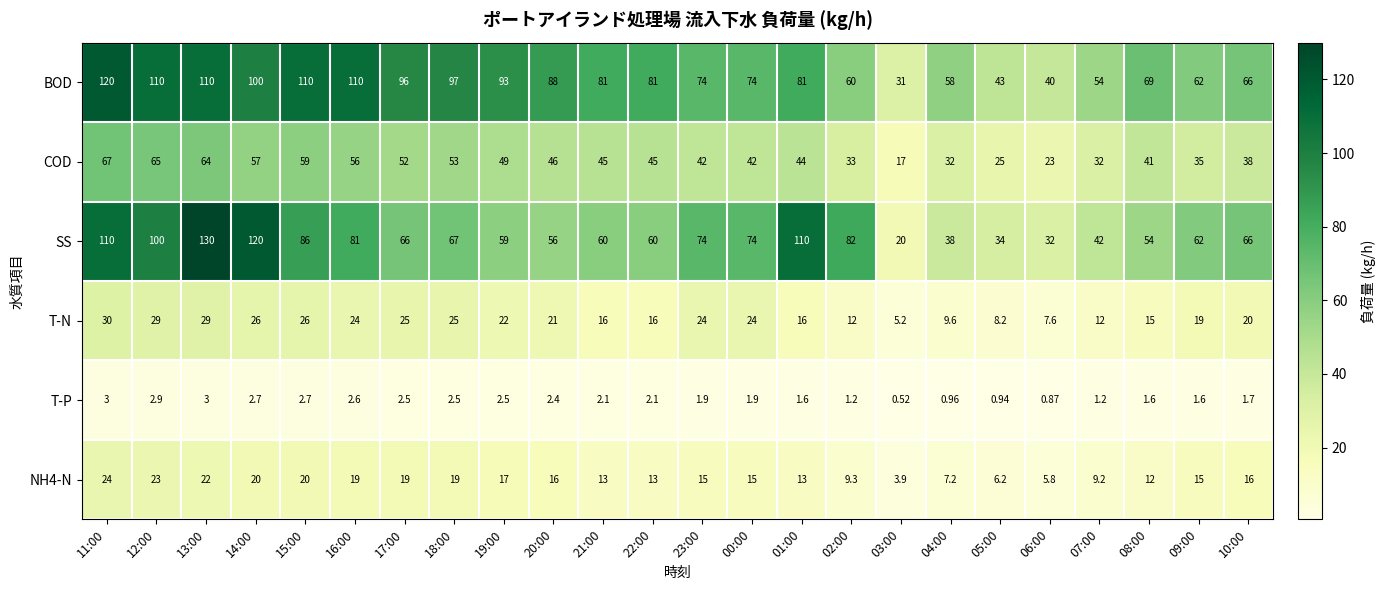

Which series changed the most between 05:00 and 07:00?

BOD